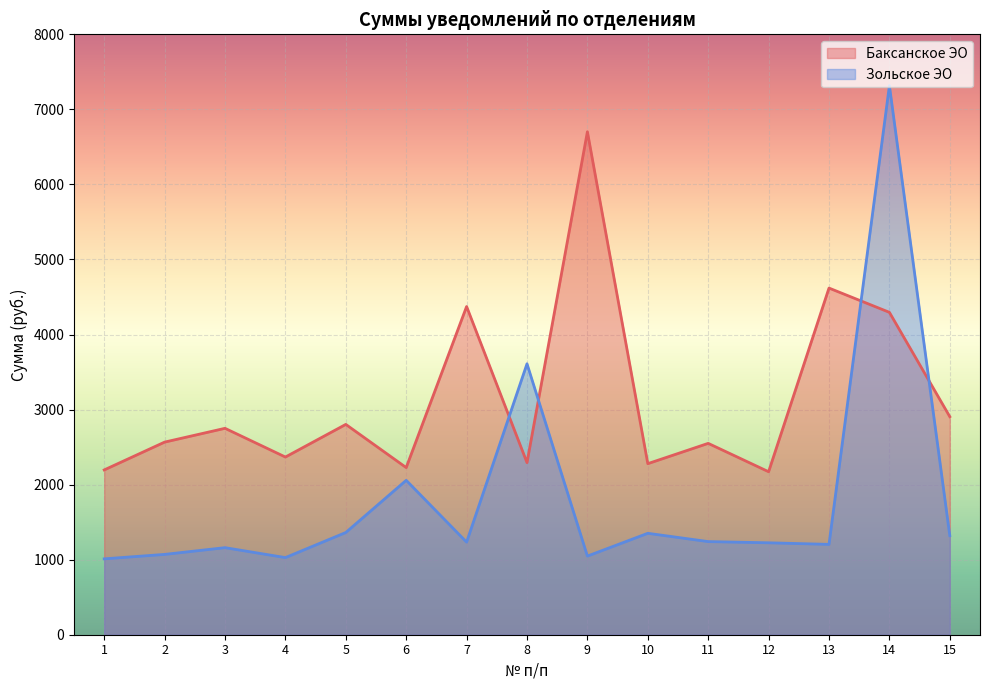

What is the difference between the Зольское ЭО values at 9 and 3?

112.3